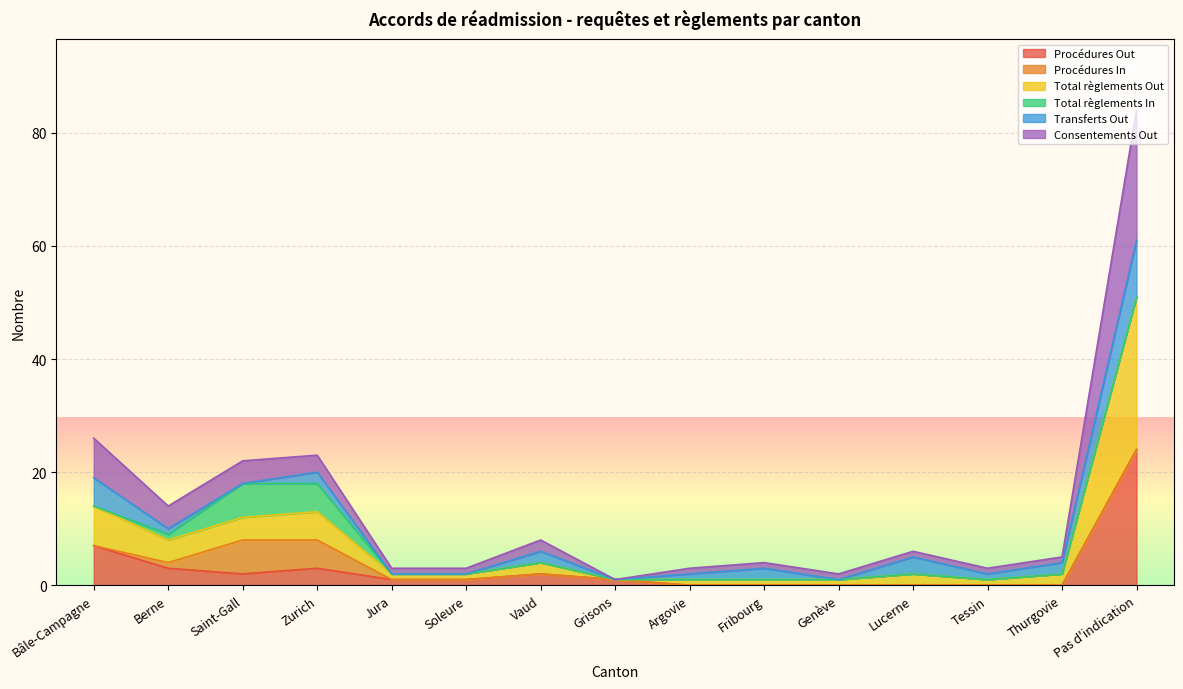

What is the value of the Total règlements Out point at the 2nd from the left?

8